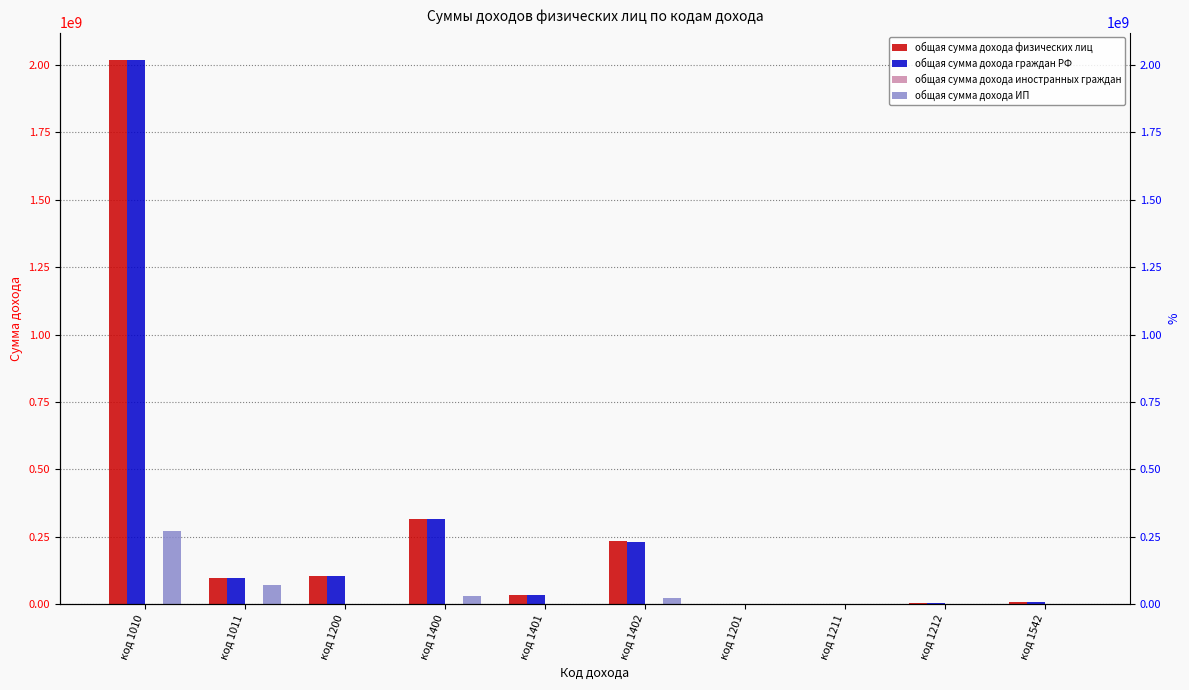

List the series in order of their peak value, highest first.

общая сумма дохода физических лиц, общая сумма дохода граждан РФ, общая сумма дохода ИП, общая сумма дохода иностранных граждан